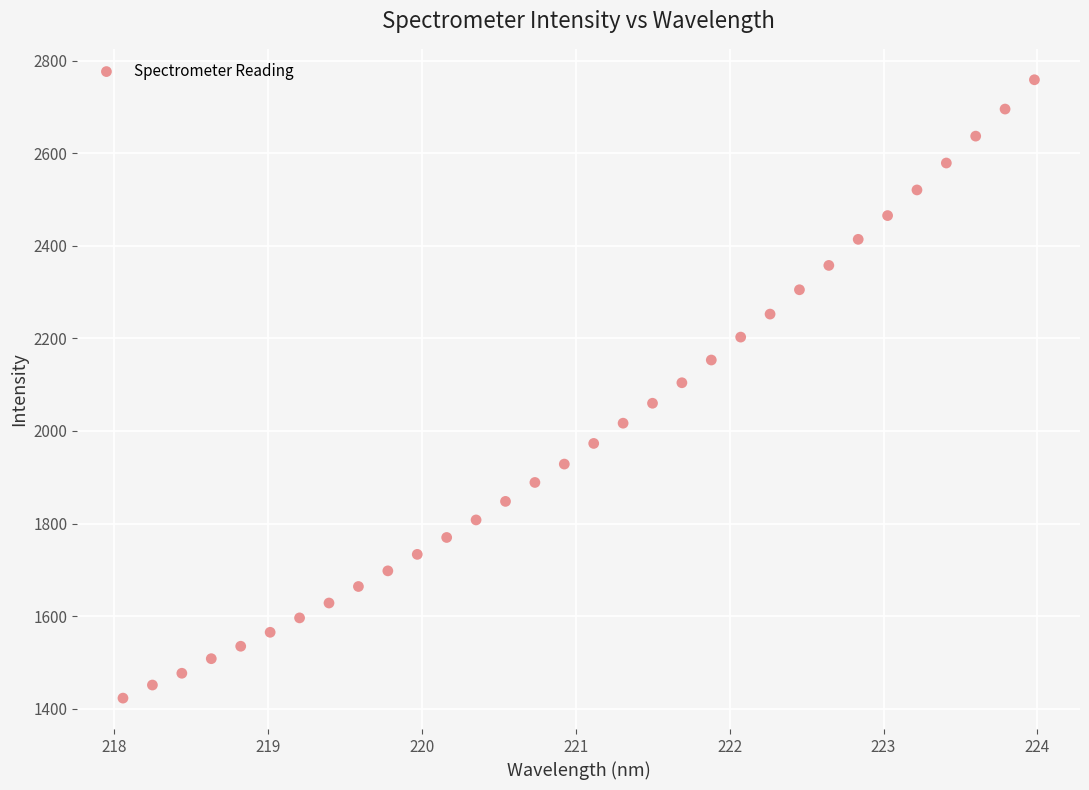

What is the range of X values (max minus min)?

5.9